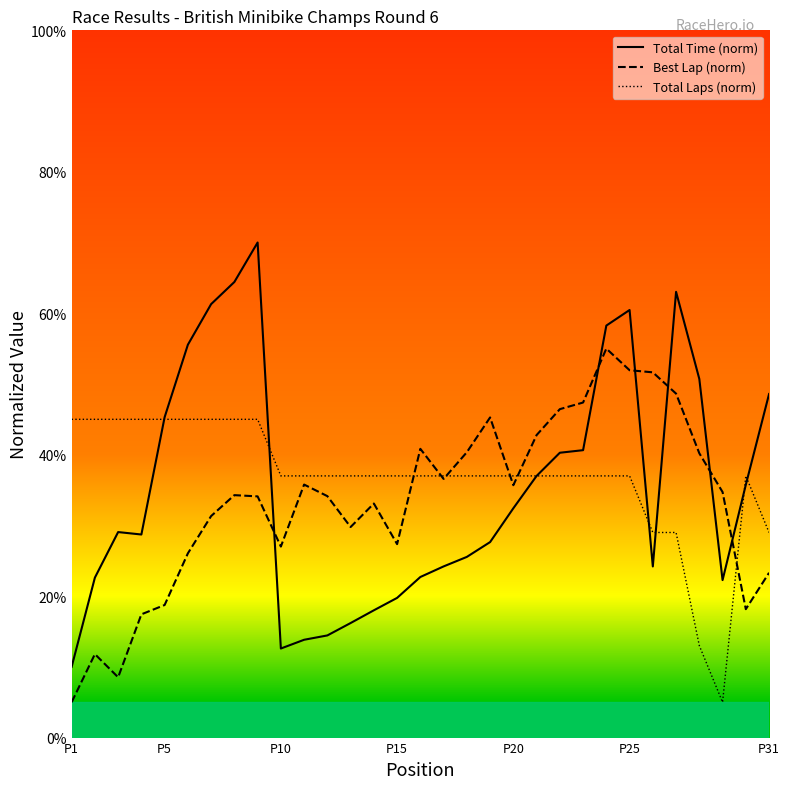

How many values in the Best Lap (norm) series are below 34?

13